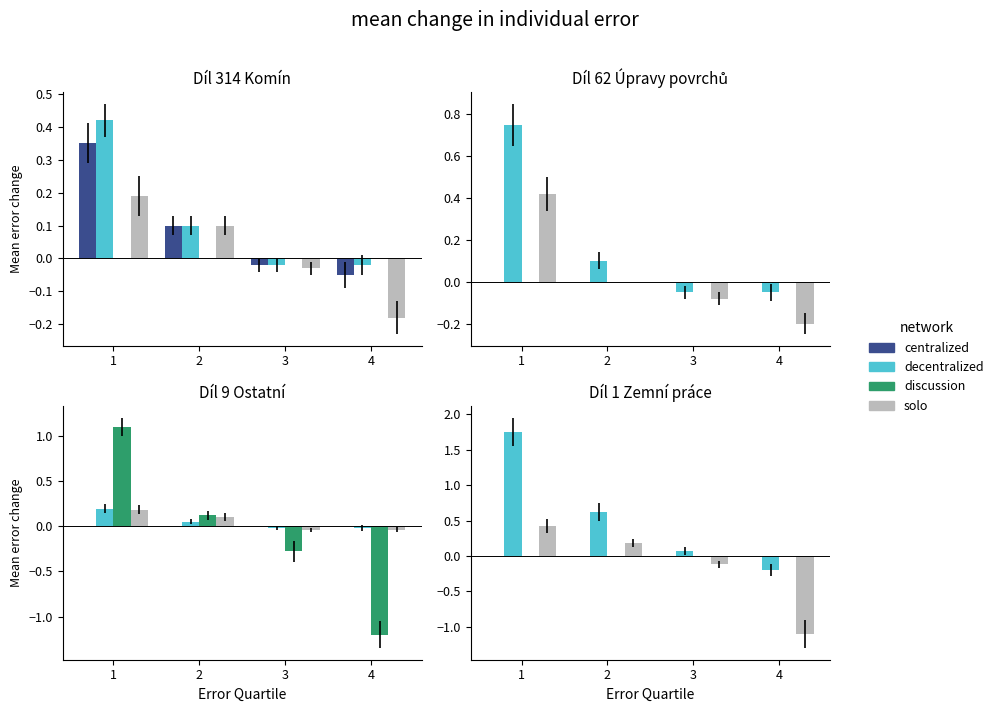

Rank the categories by solo value from highest to lowest.

1, 2, 3, 4